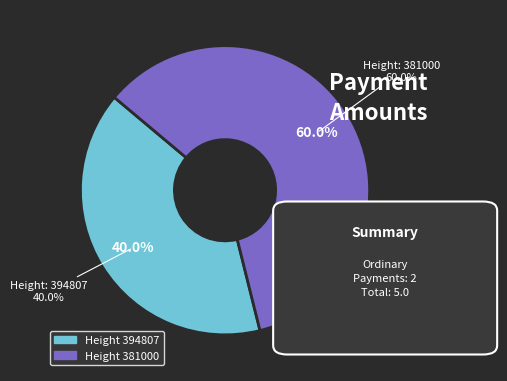

To the nearest percent, what portion does 381000 represent?

60%